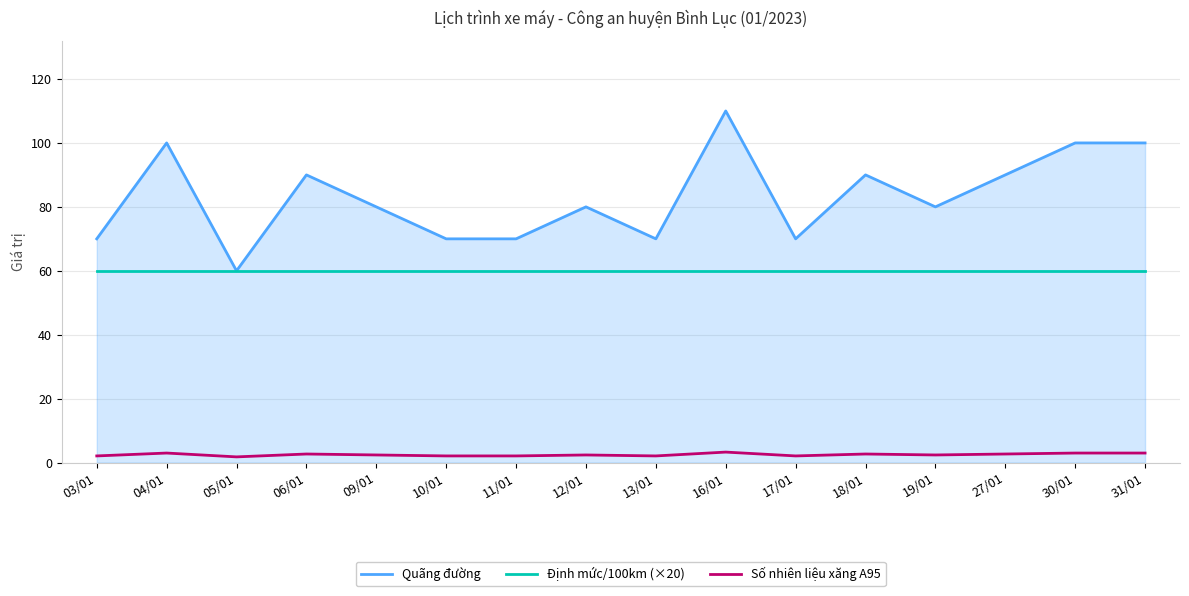

What is the difference between the second highest and second lowest values in the Quãng đường series?

30.0